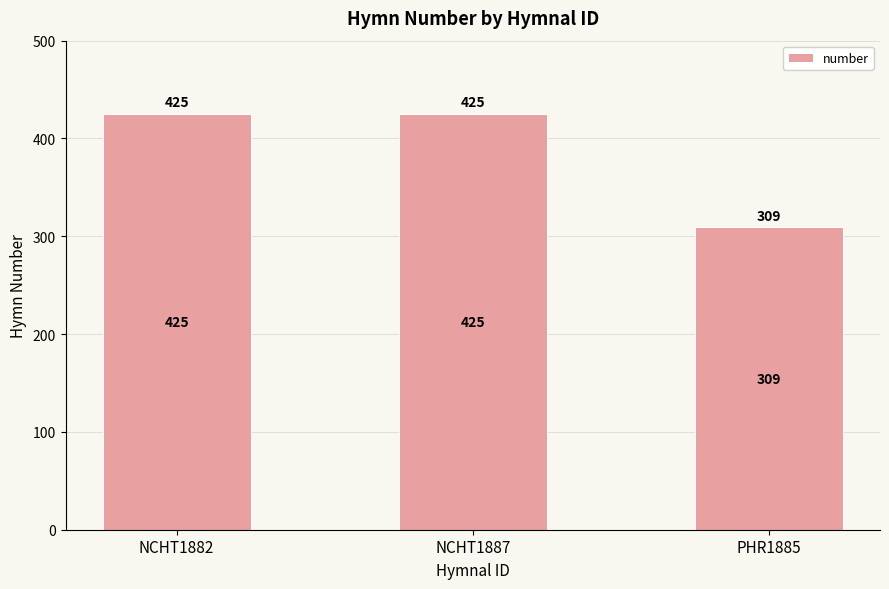

What is the greatest value displayed?

425